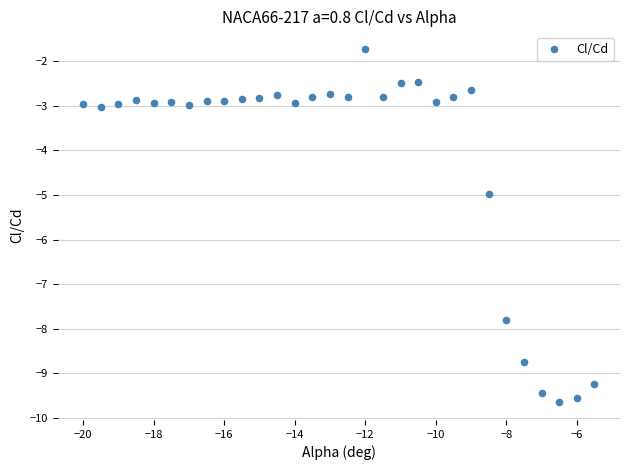

What is the range of X values (max minus min)?

14.5